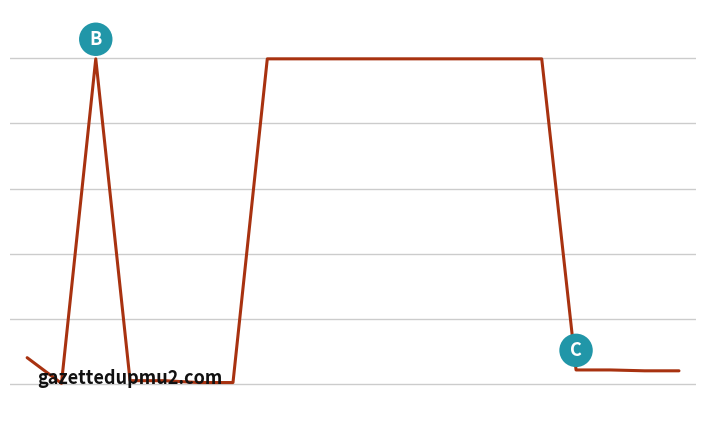

Does the chart have visible grid lines?

Yes